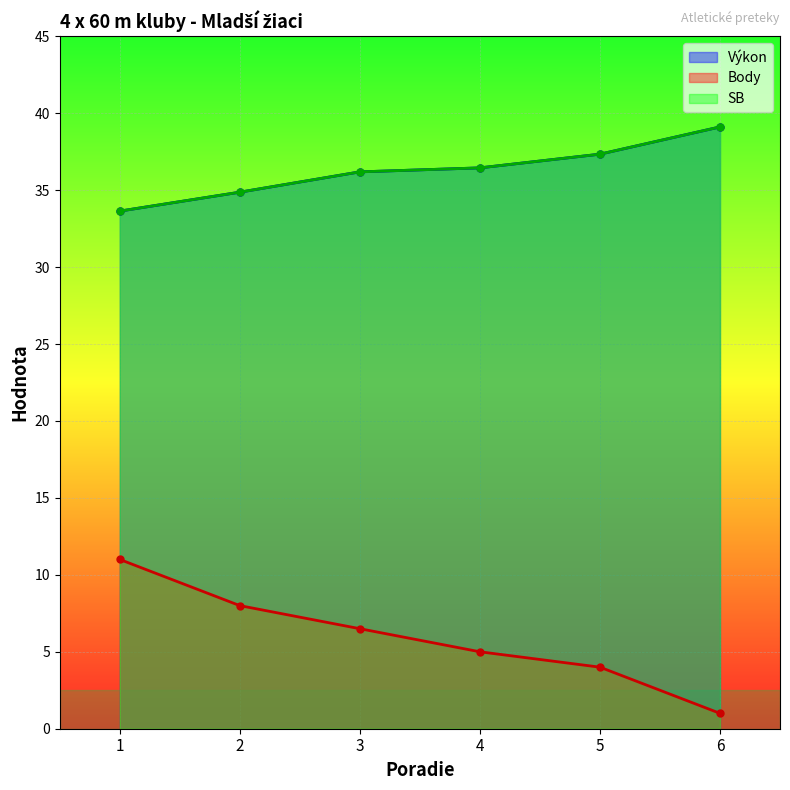

Is it true that SB equals 36.2 at 3?

True